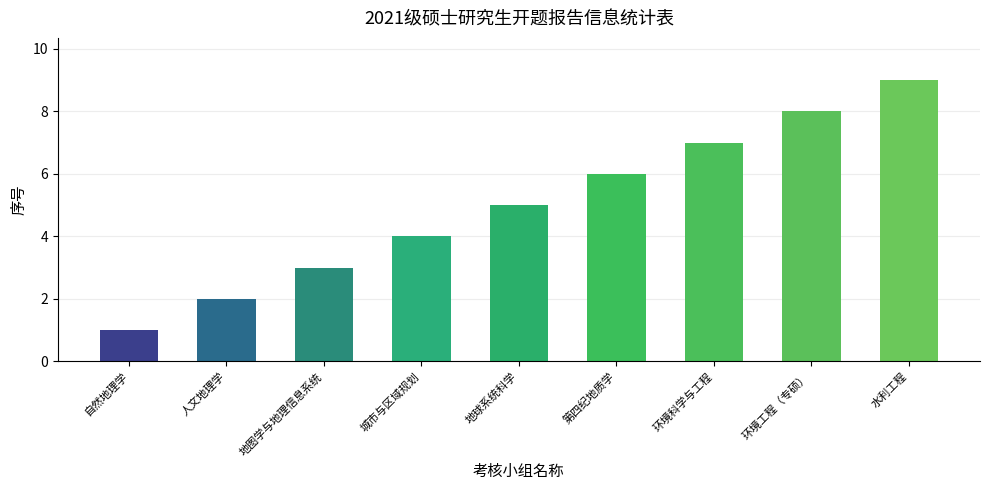

What is the difference between the second highest and second lowest values?

6